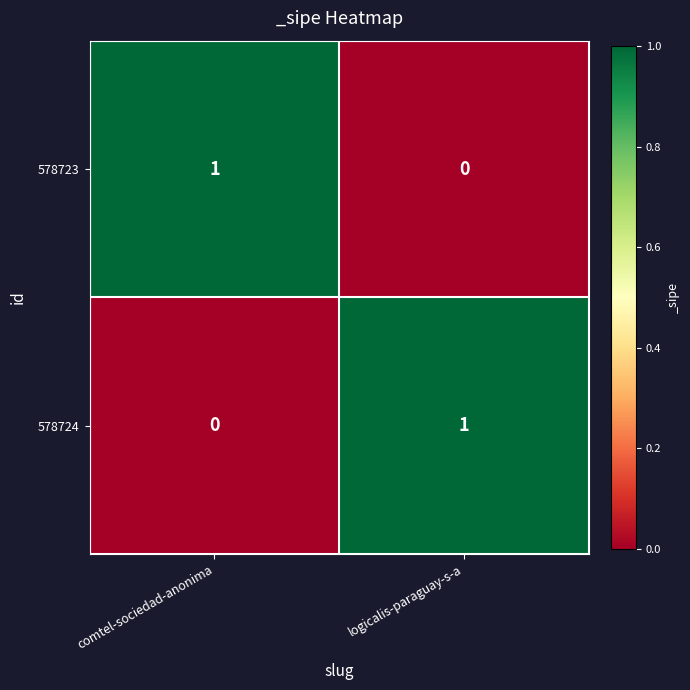

At which label is 578724 closest to 0?

comtel-sociedad-anonima